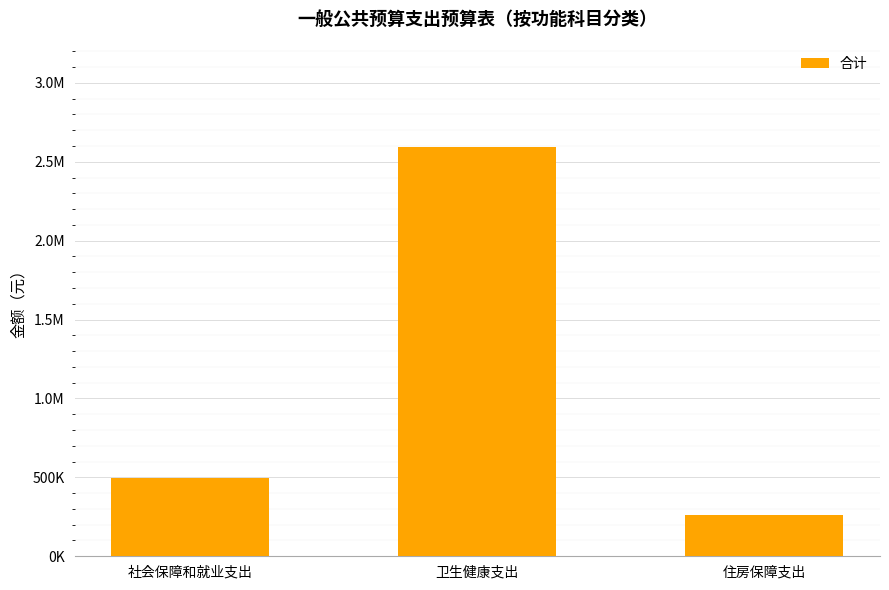

What is the value of the 3rd bar from the left?

264705.1